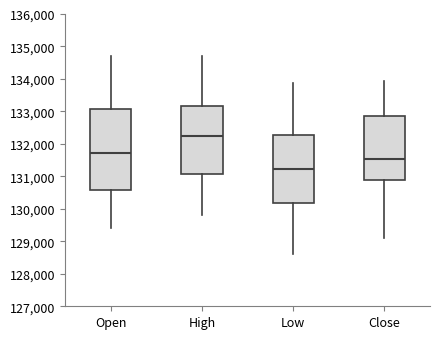

Reading left to right, transcribe this box plot: for each box, give where its median line is, the range the box spans, and where its two whiskers end, as read against the y-axis. The values are not printed on the chart, so give them approximately, as read against the axis.

Open: median 131700, box 130600 to 133100, whiskers 129400 to 134700
High: median 132200, box 131100 to 133200, whiskers 129800 to 134700
Low: median 131200, box 130200 to 132300, whiskers 128600 to 133900
Close: median 131500, box 130900 to 132900, whiskers 129100 to 133900